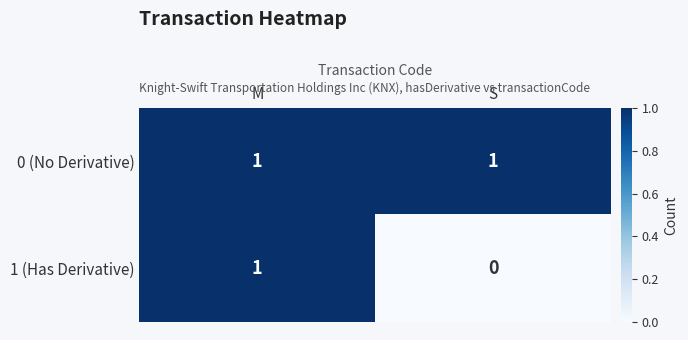

The value of 1 (Has Derivative) at S is -1. True or false?

False